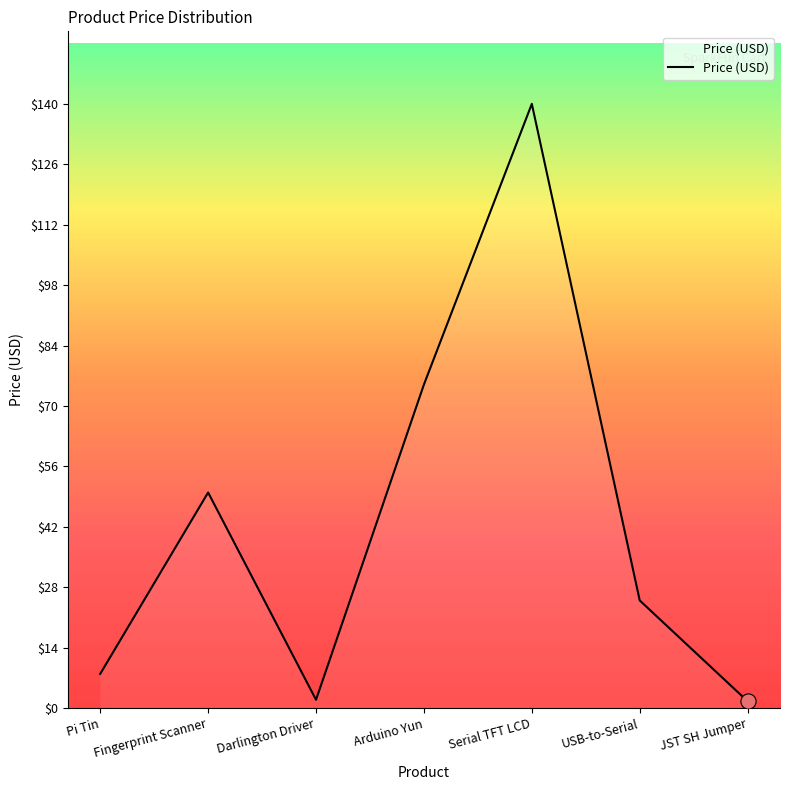

Which has a higher value, Fingerprint Scanner or USB-to-Serial?

Fingerprint Scanner